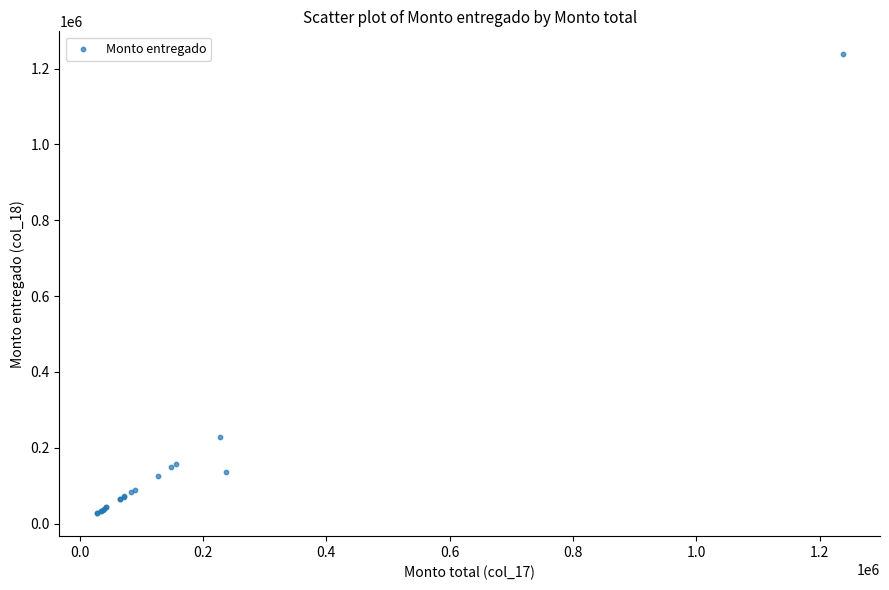

What Y value in the scatter plot is closest to 632610?

227700